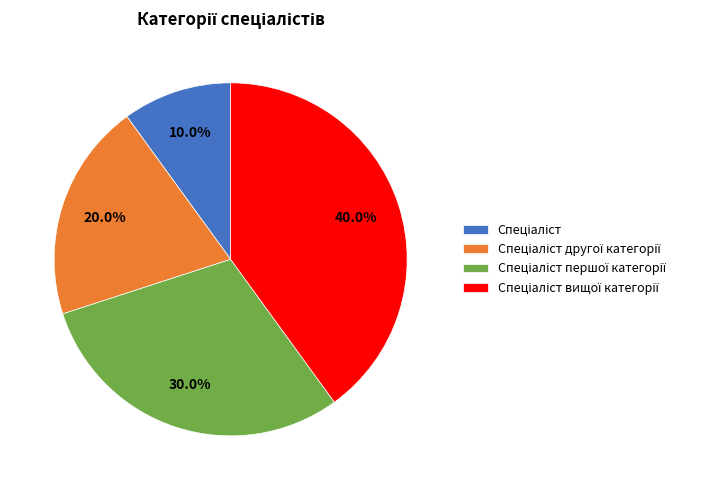

Does any single category account for the majority?

No